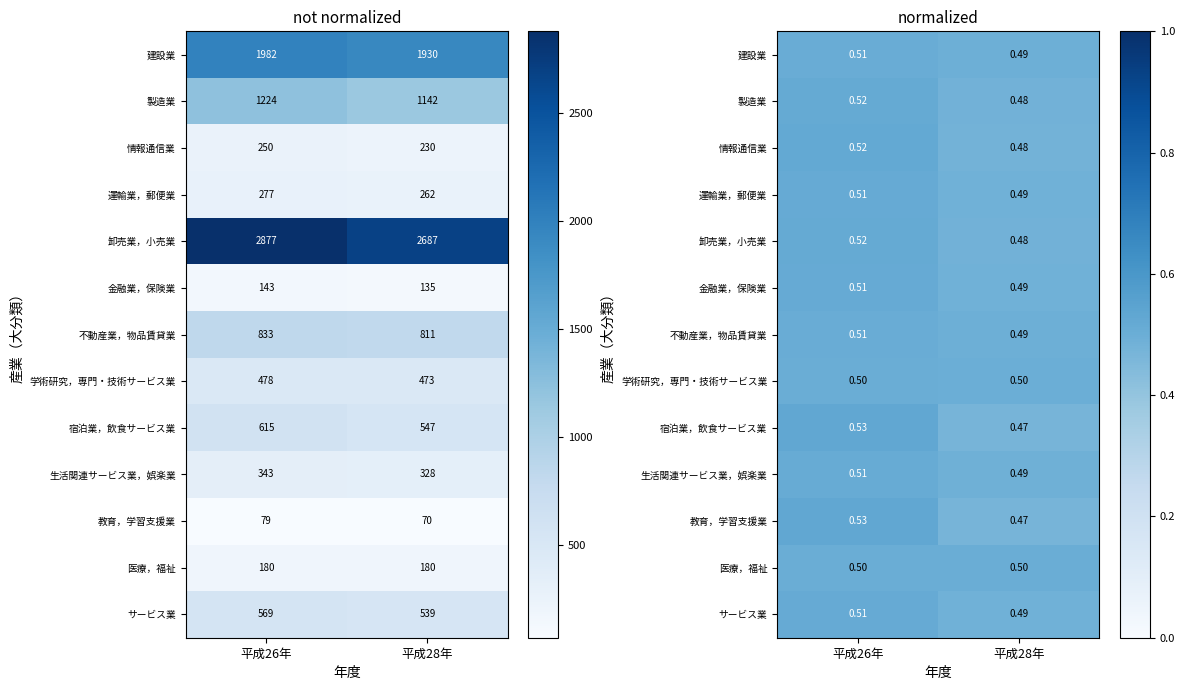

Is the value of 情報通信業 at 平成26年 greater than the value of サービス業 at 平成26年?

Yes